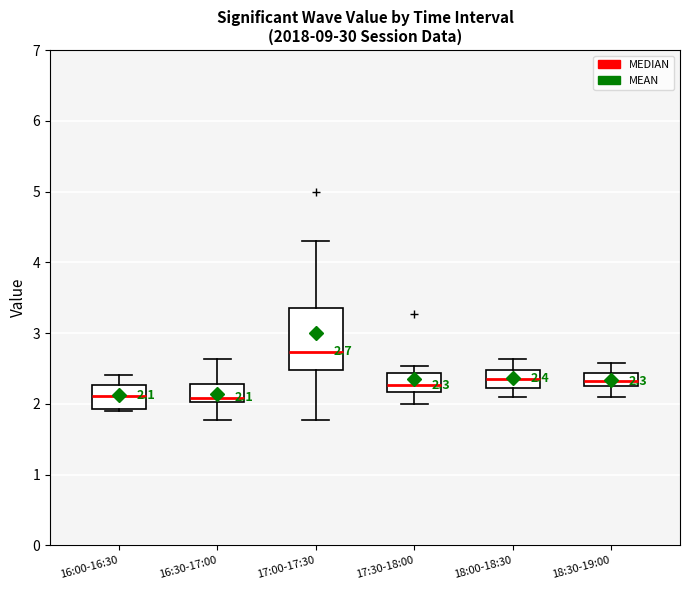

Which box's median line is the highest?

17:00-17:30